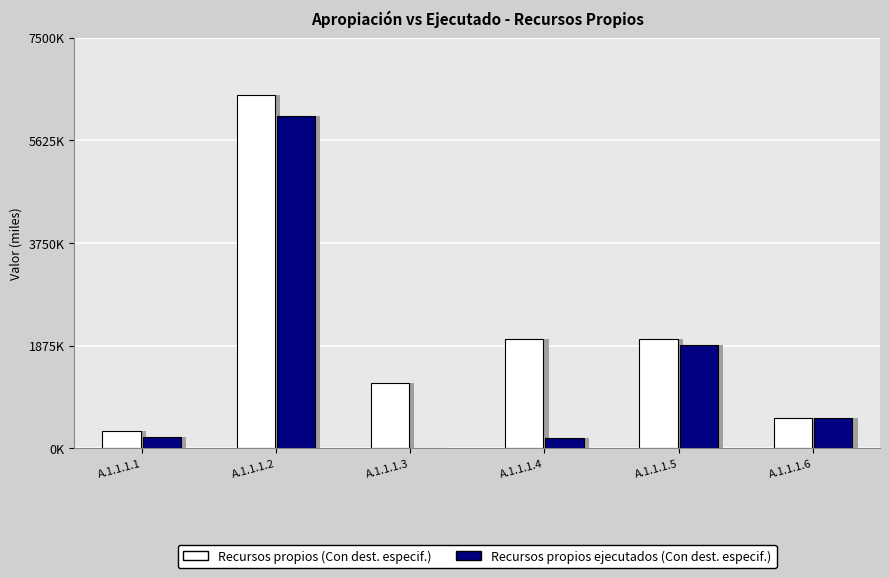

At A.1.1.1.4, list the series in order from largest to smallest.

Recursos propios (Con dest. especif.), Recursos propios ejecutados (Con dest. especif.)